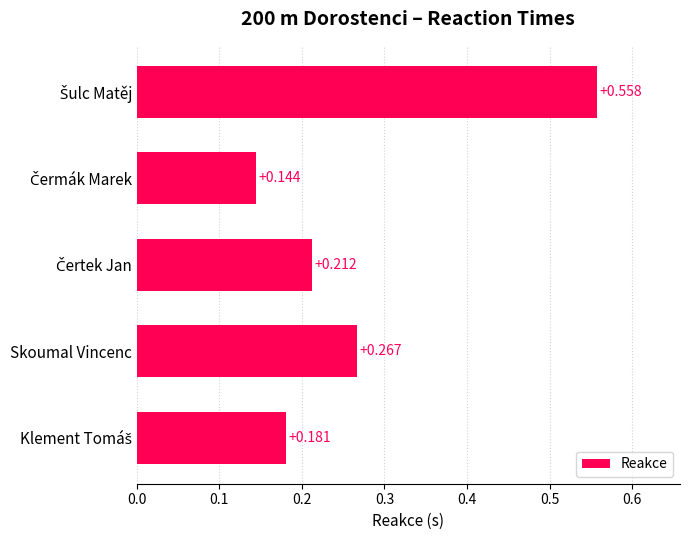

What is the label of the 4th bar from the top?

Skoumal Vincenc